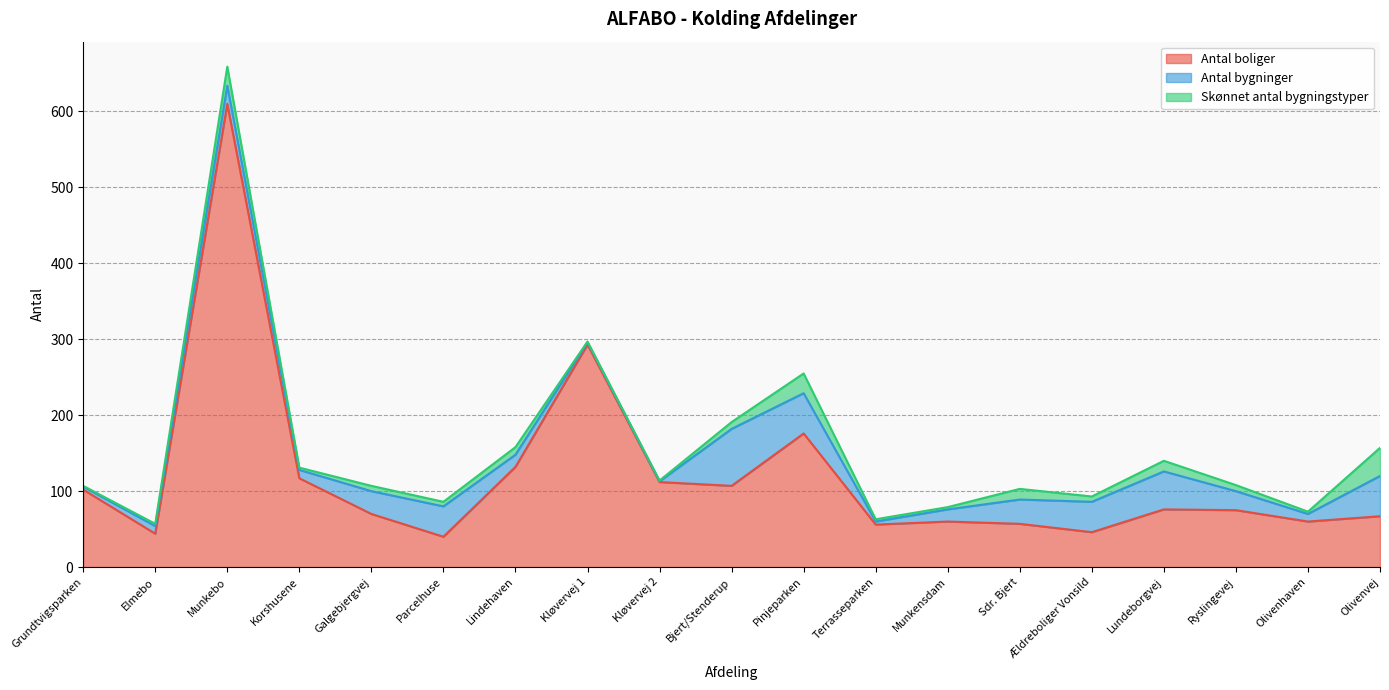

Which series changed the most between Sdr. Bjert and Lundeborgvej?

Antal boliger